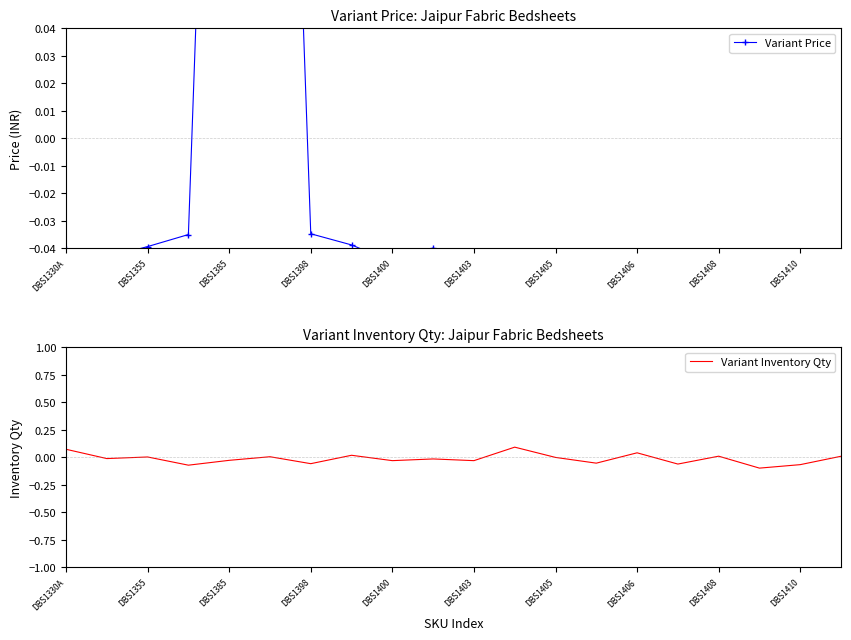

Which series changed the most between DBS1400 and 17?

Variant Price